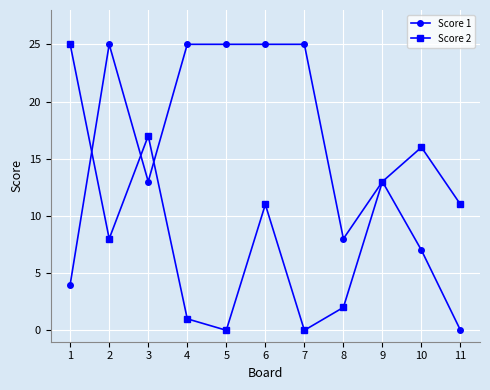

What is the total value across all series at 10?

23